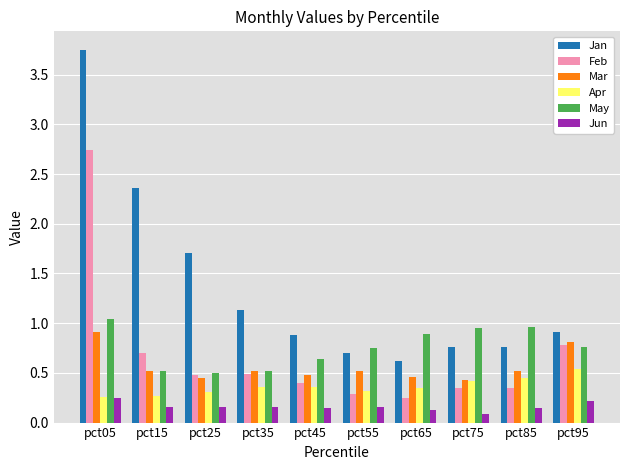

Which series has the largest range (max minus min)?

Jan